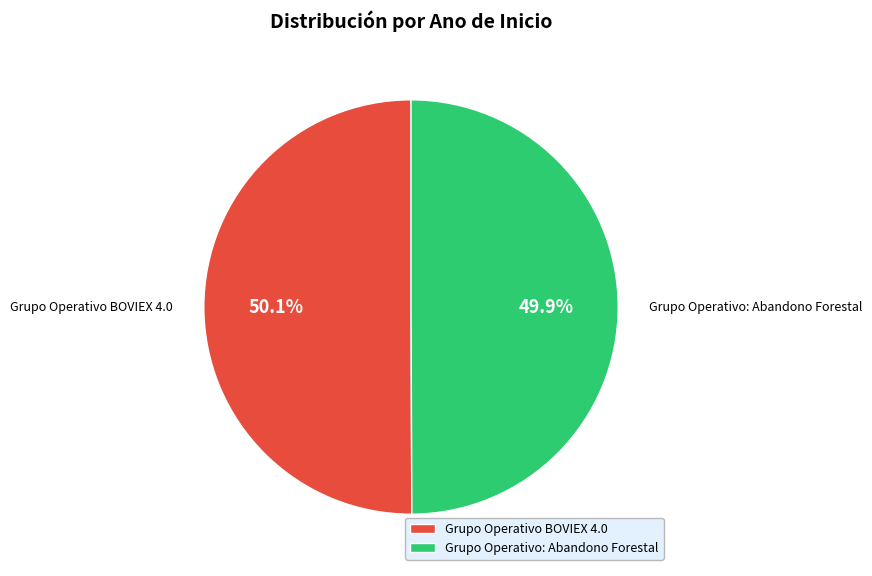

What is the ratio of the value at Grupo Operativo BOVIEX 4.0 to the value at Grupo Operativo: Abandono Forestal?

1.0